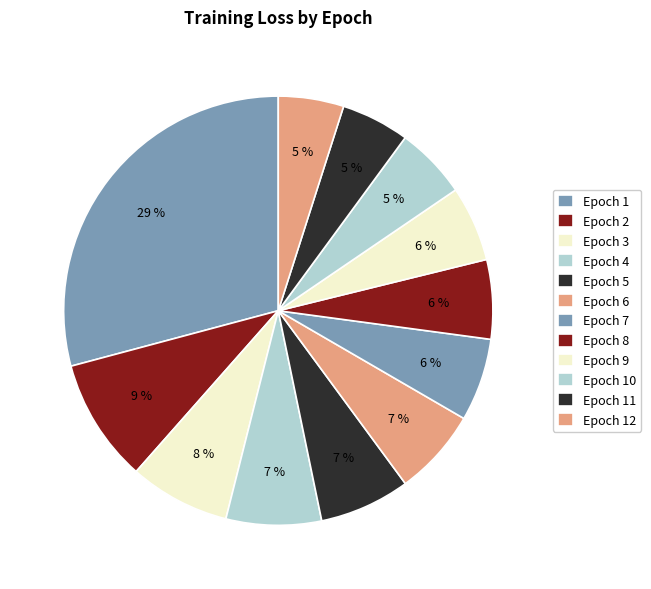

How many slices are in this pie chart?

12